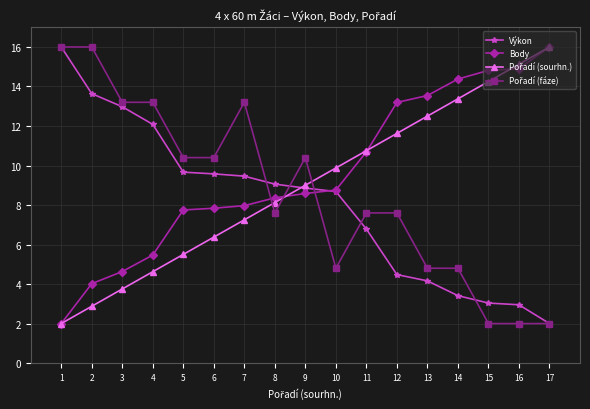

What is the minimum value shown in the chart?

2.0